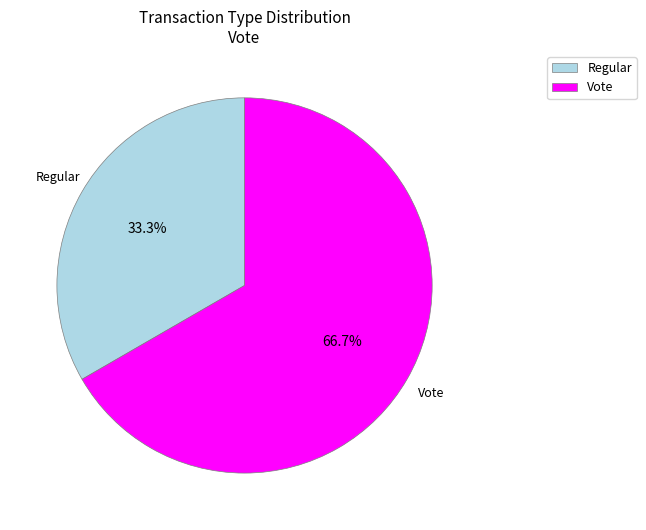

To the nearest percent, what is the difference between the Regular and Vote slice percentages?

33%